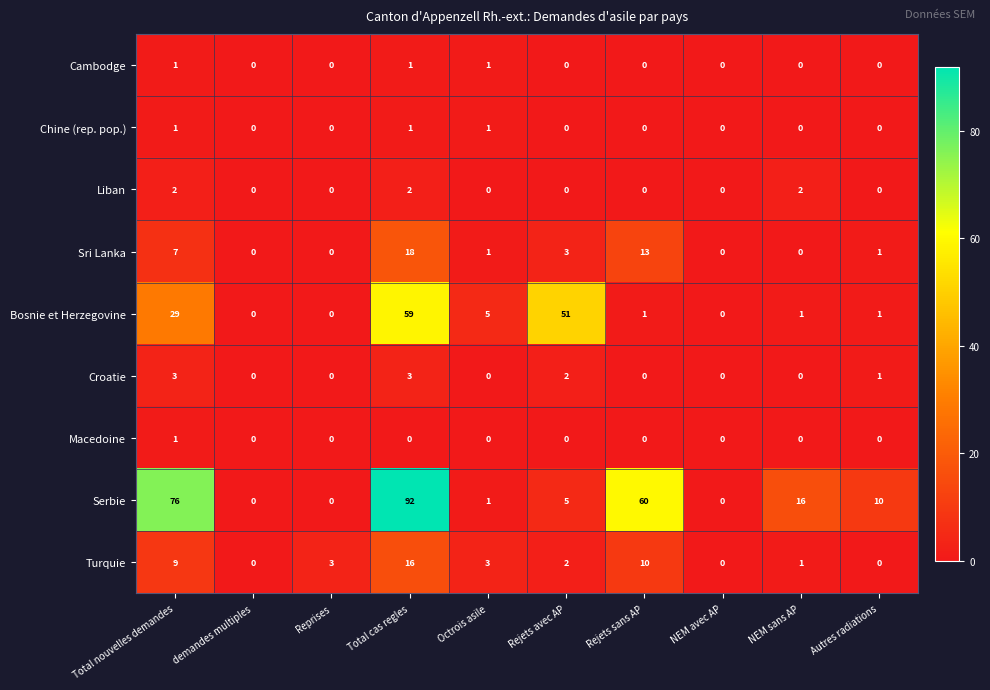

Which series changed the most between demandes multiples and Rejets sans AP?

Serbie